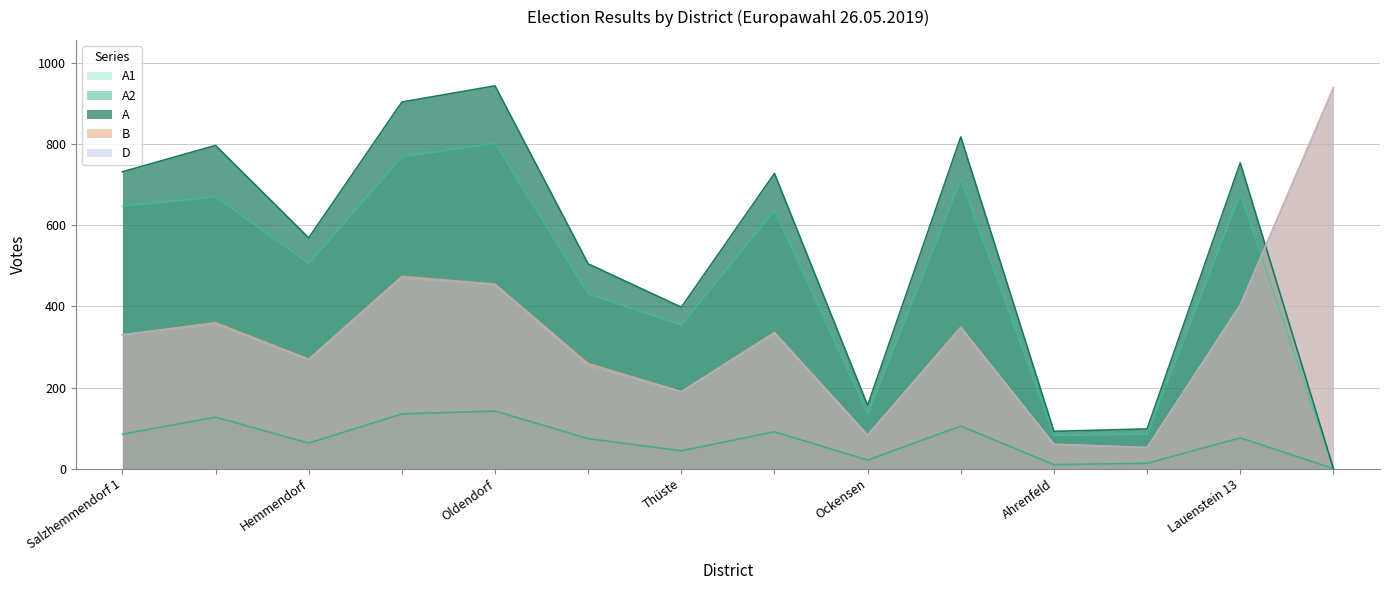

Where does the A1 series first go above 637?

Salzhemmendorf 1